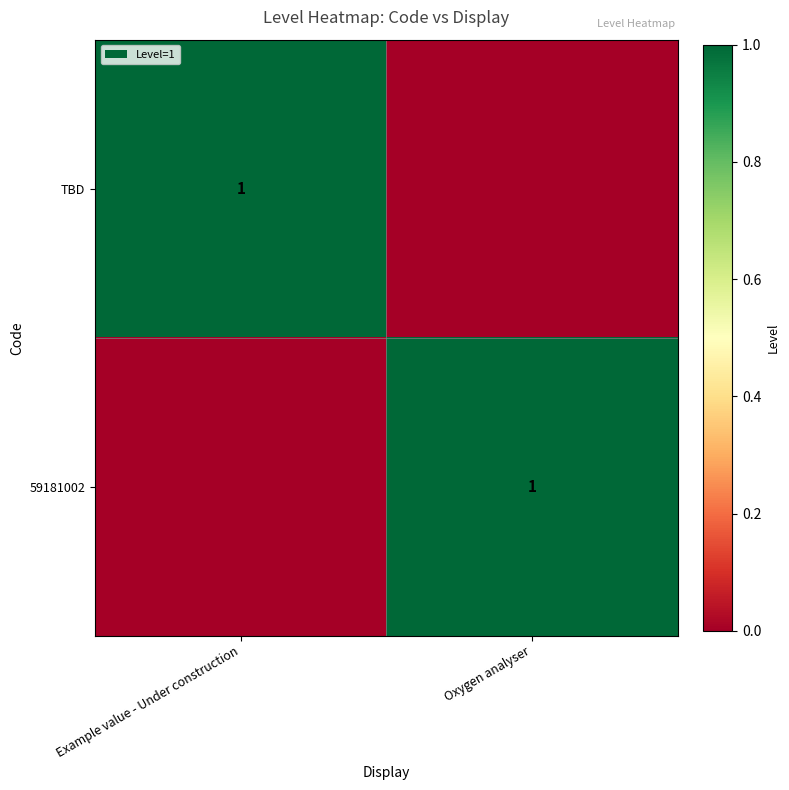

How many data points does each series have?

2